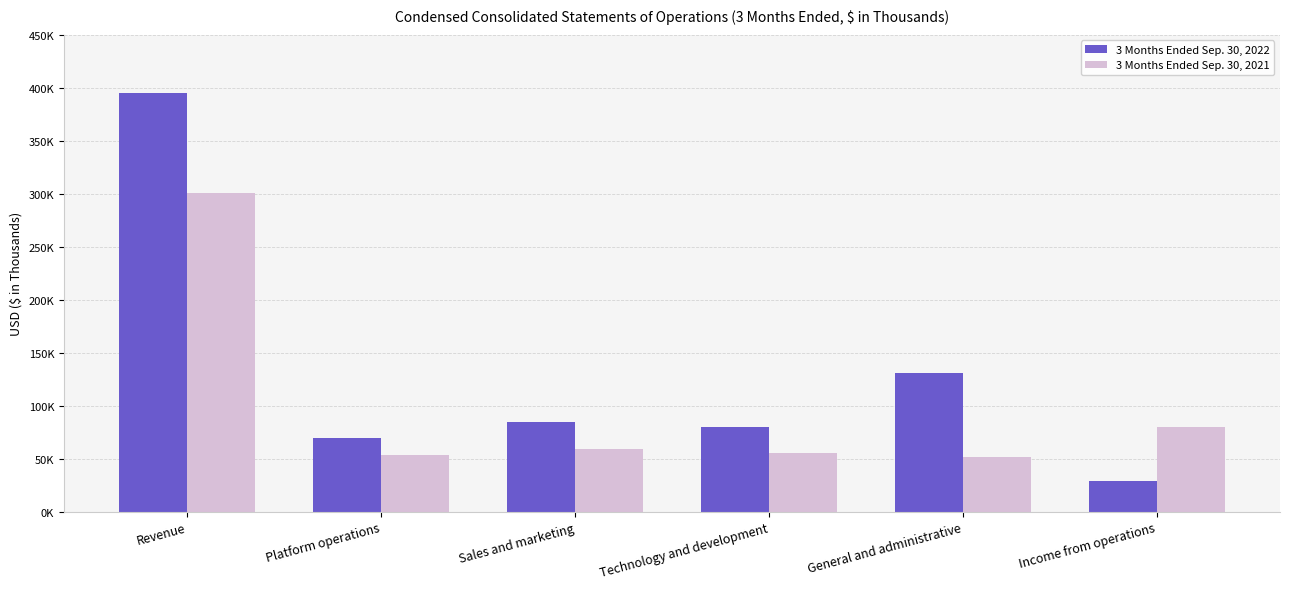

At which label does 3 Months Ended Sep. 30, 2021 reach its peak?

Revenue